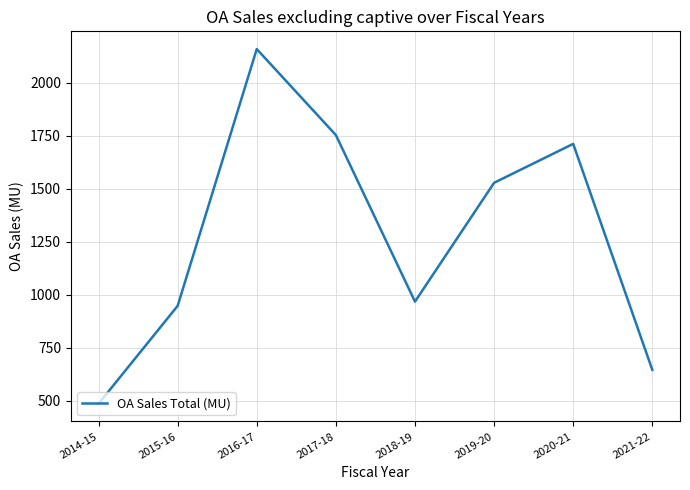

Between 2019-20 and 2018-19, which is larger?

2019-20